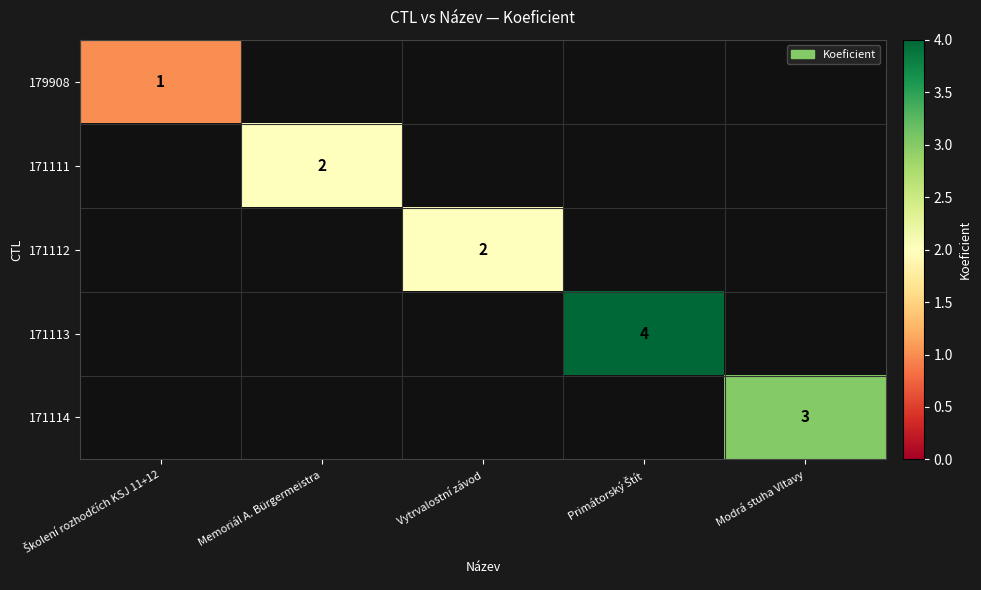

What is the difference between the highest and lowest values at Primátorský Štít?

4